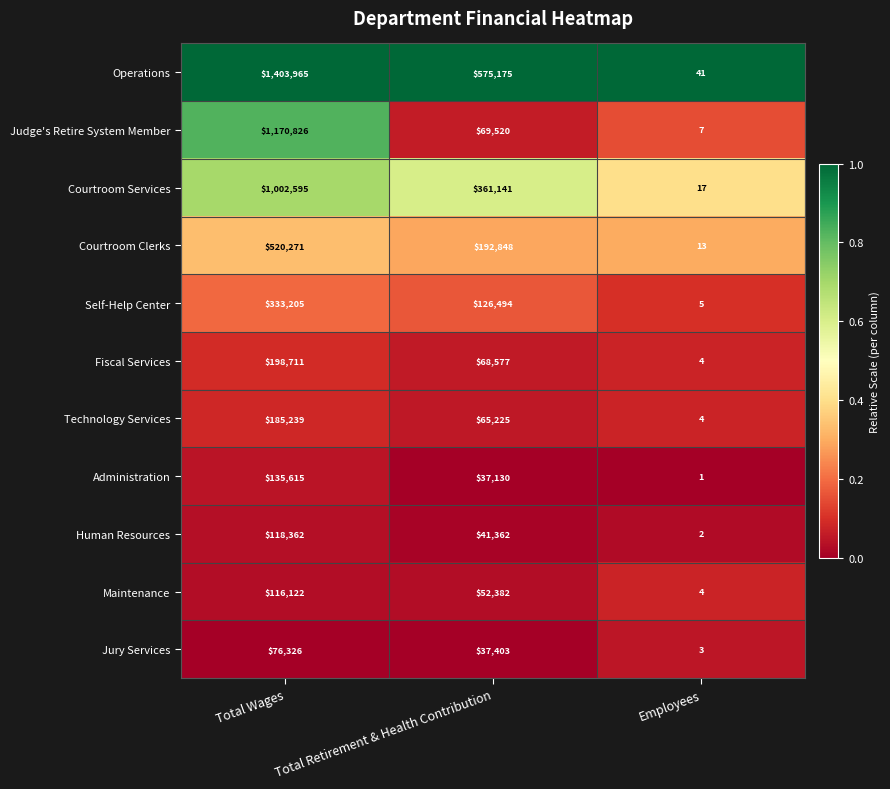

Rank the series at Total Wages from lowest to highest value.

Jury Services, Maintenance, Human Resources, Administration, Technology Services, Fiscal Services, Self-Help Center, Courtroom Clerks, Courtroom Services, Judge's Retire System Member, Operations